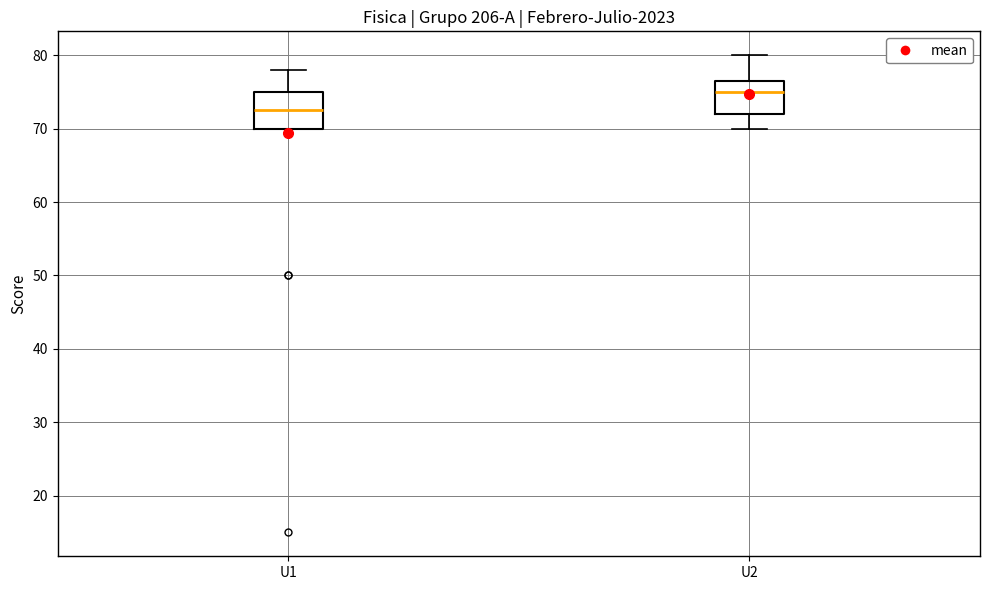

Reading left to right, transcribe this box plot: for each box, give where its median line is, the range the box spans, and where its two whiskers end, as read against the y-axis. The values are not printed on the chart, so give them approximately, as read against the axis.

U1: median 73, box 70 to 75, whiskers 70 to 78
U2: median 75, box 72 to 77, whiskers 70 to 80